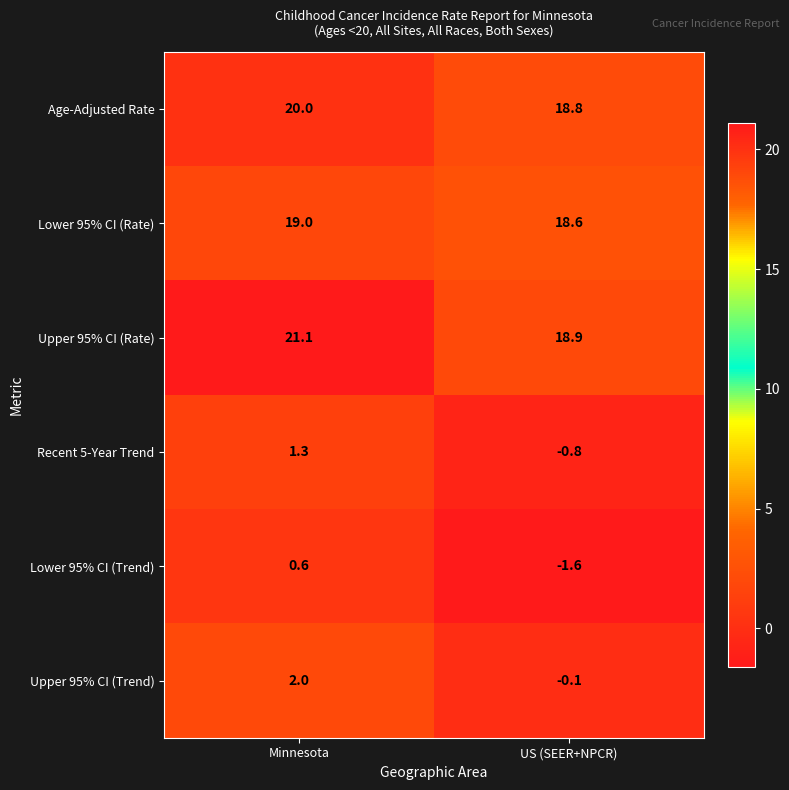

What is the spread (max minus min) of values at Minnesota?

20.5